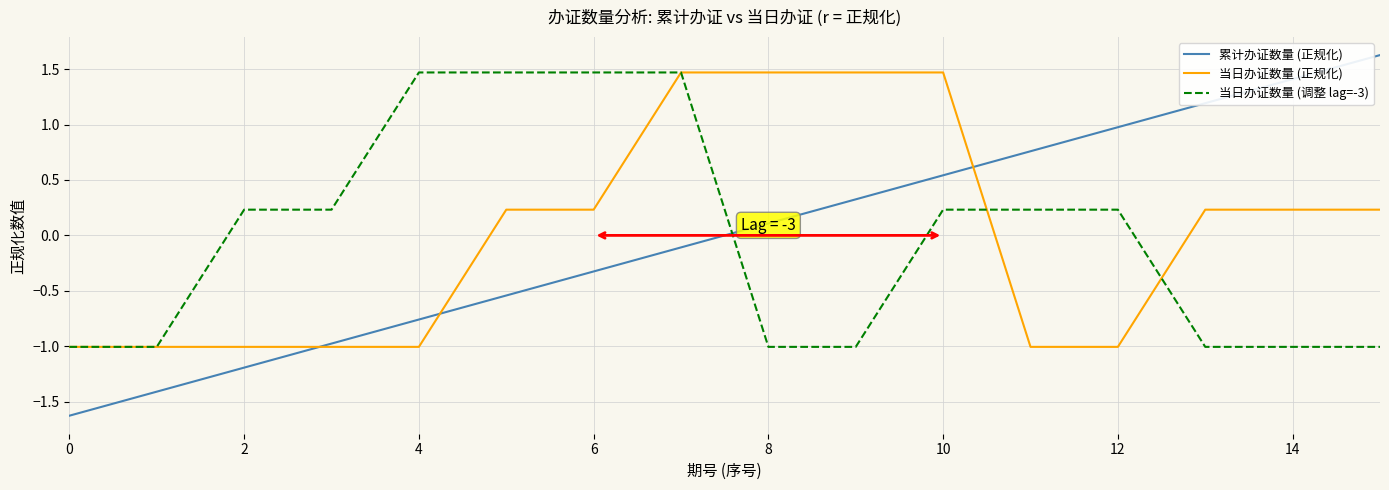

Which series has the widest spread of values?

累计办证数量 (正规化)